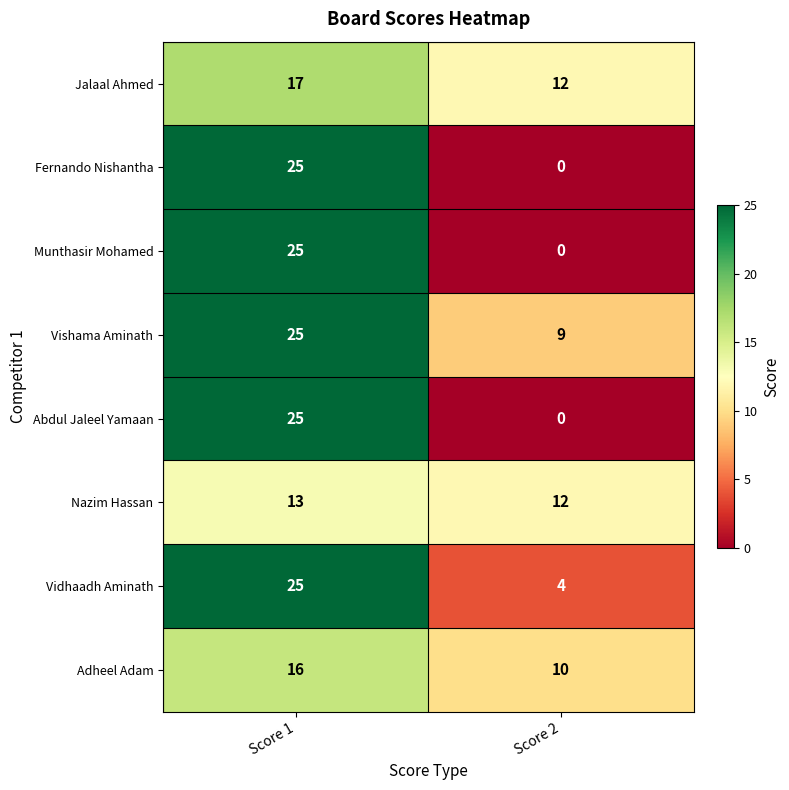

What is the total value across all series at Score 2?

47